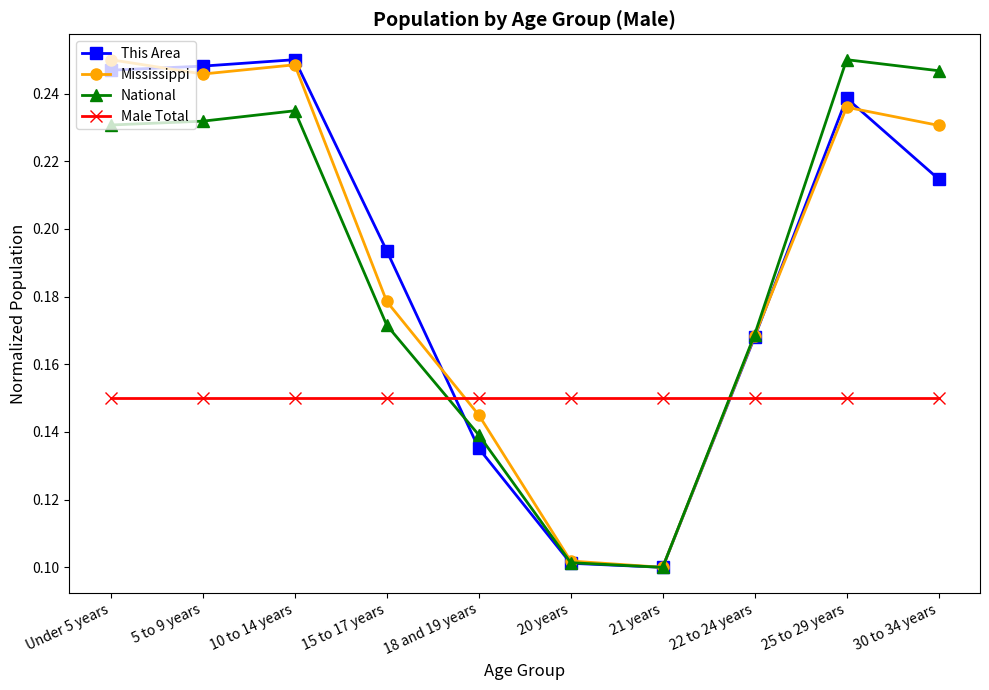

Between which two adjacent categories do This Area and Male Total first intersect?

15 to 17 years and 18 and 19 years